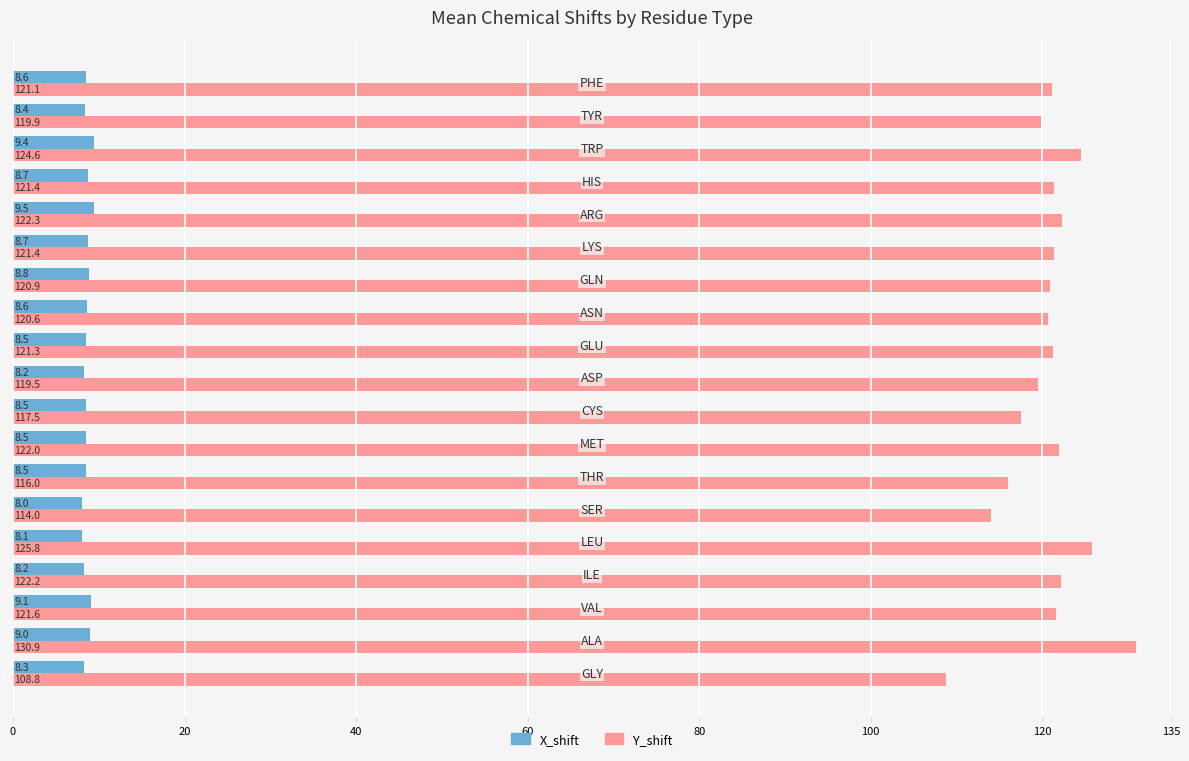

Rank the series by their average value, from lowest to highest.

X_shift, Y_shift